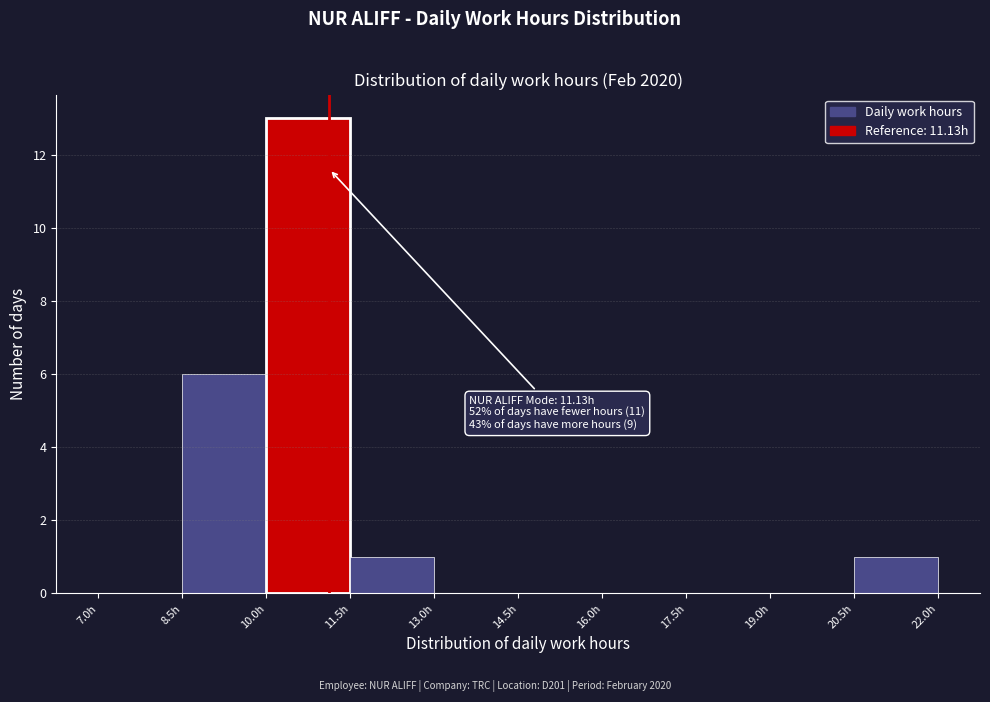

Which range on the x-axis has the tallest bar?

10.0 to 11.5